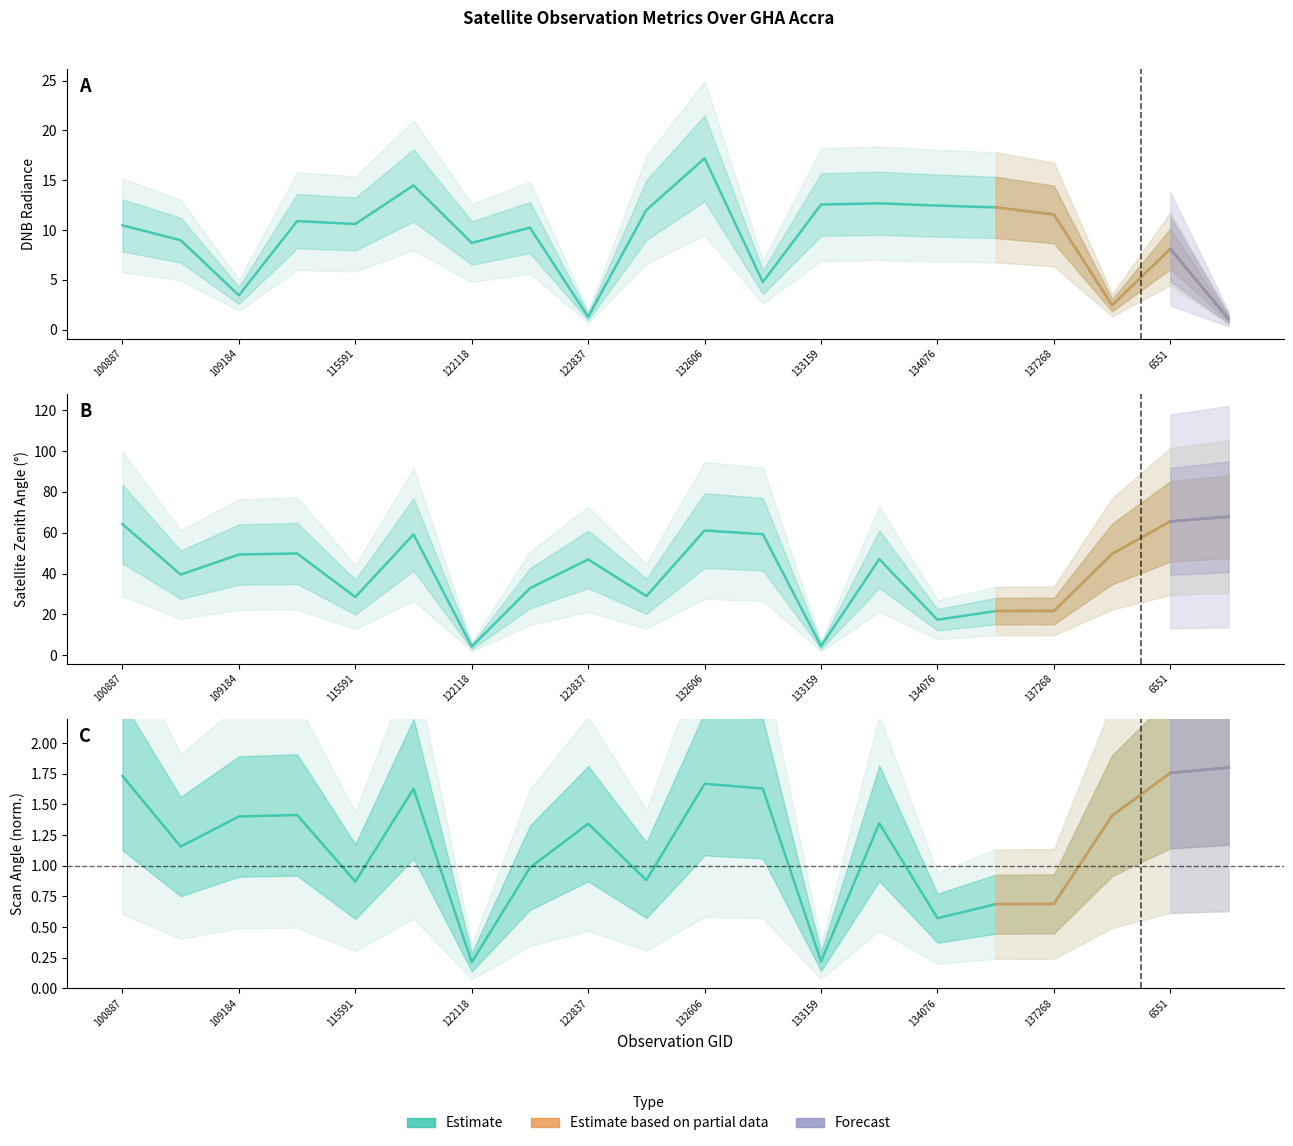

Rank the series at 104315 from highest to lowest value.

satz, dnbrad, scan_angle